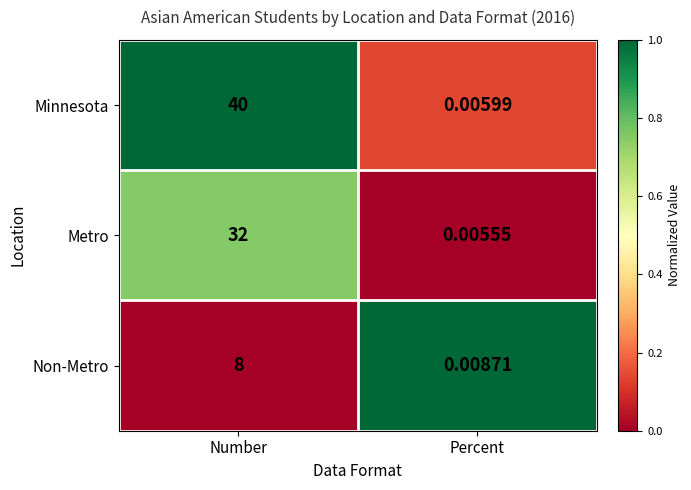

List the series in order of their peak value, lowest first.

Non-Metro, Metro, Minnesota